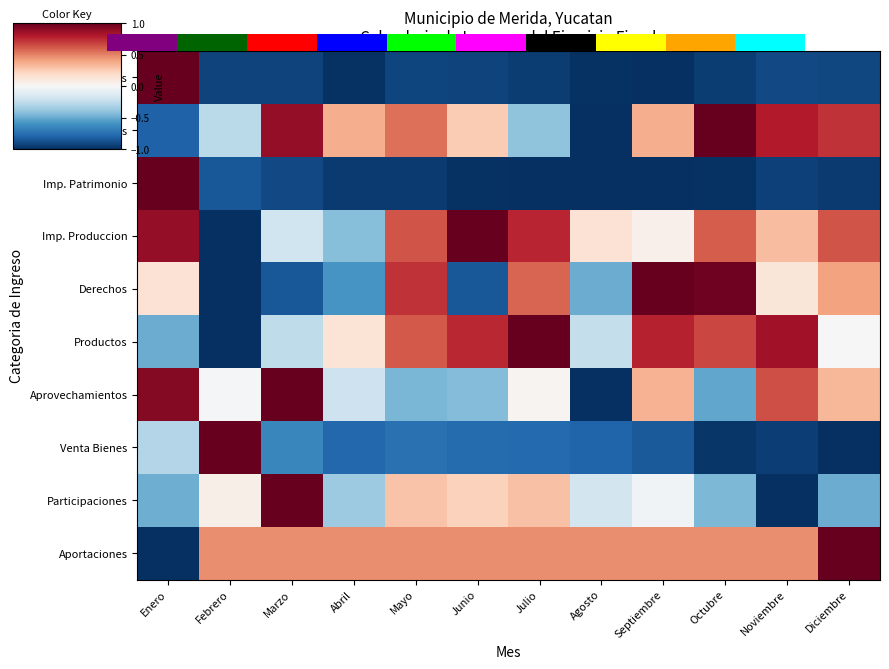

Rank the series by their maximum value, from lowest to highest.

Imp. Ingresos, Aprovechamientos, Productos, Derechos, Imp. Produccion, Venta Bienes, Impuestos, Imp. Patrimonio, Participaciones, Aportaciones